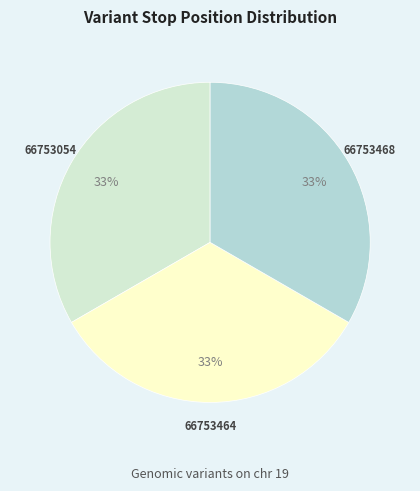

To the nearest percent, what is the average slice percentage?

33%